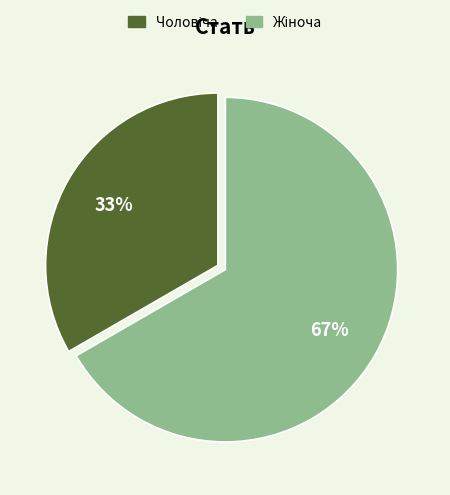

To the nearest percent, what is the average slice percentage?

50%